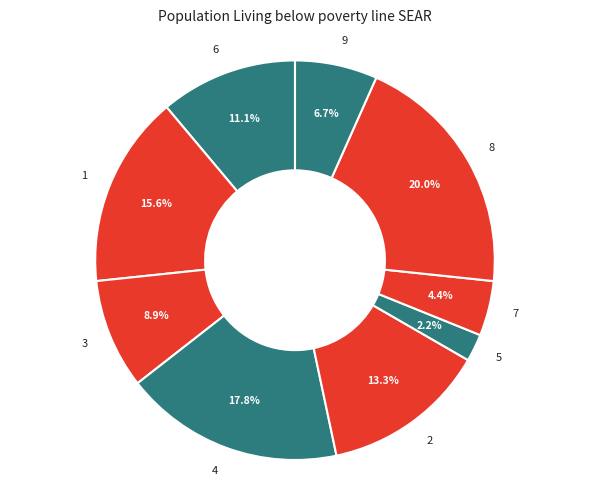

Is there a majority slice in this chart?

No